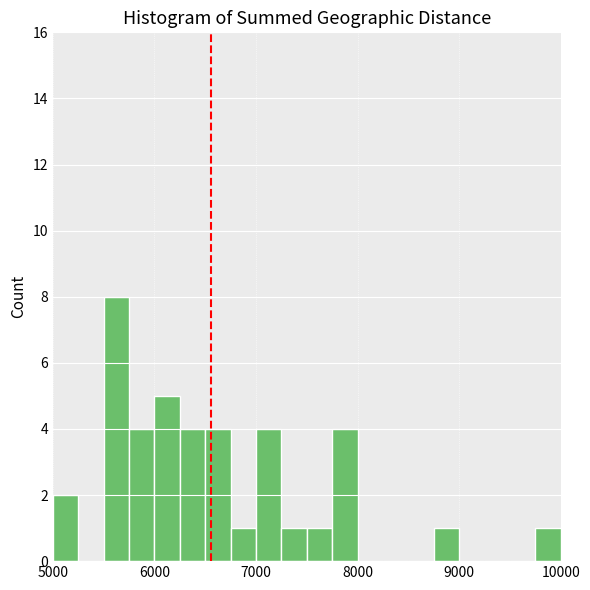

Read against the x-axis, roughly where is the centre of the tallest bar?

5600